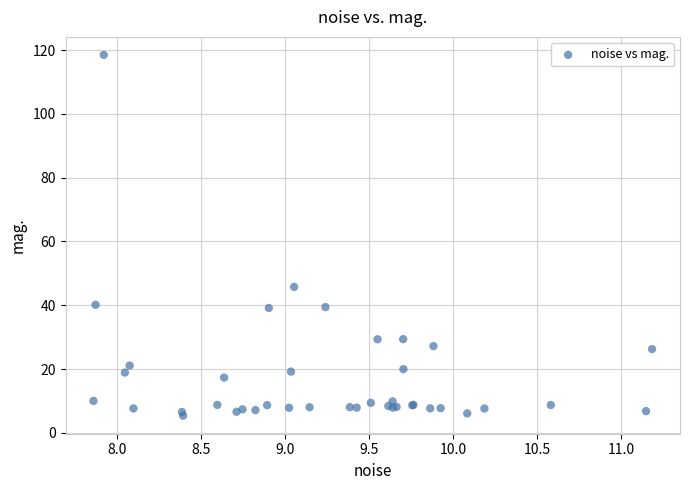

What Y value in the scatter plot is closest to 61?

45.8